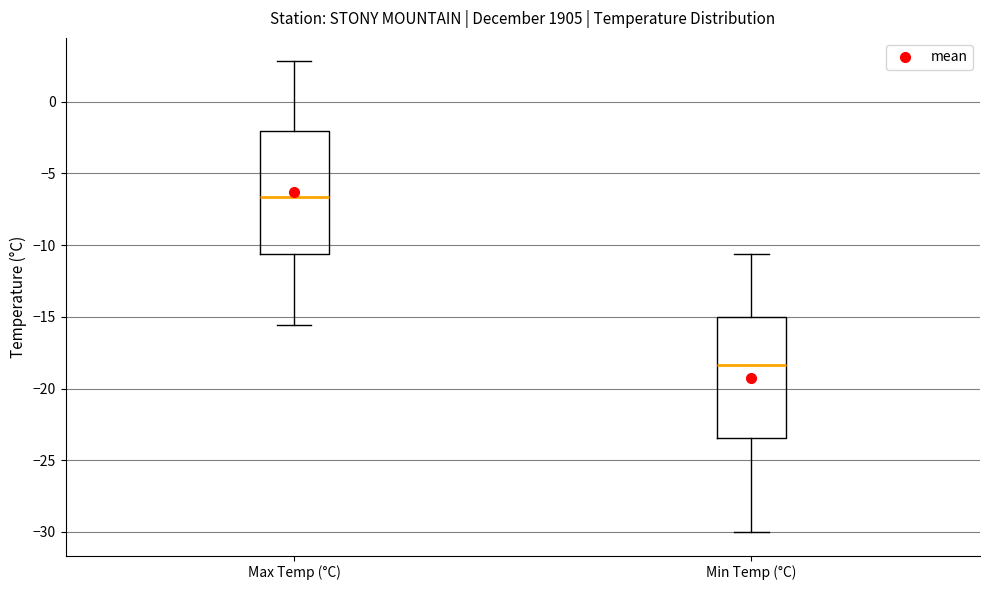

Where does the upper whisker of the box for Max Temp (°C) end on the y-axis? The values are not printed on the chart, so give them approximately, as read against the axis.

3.0